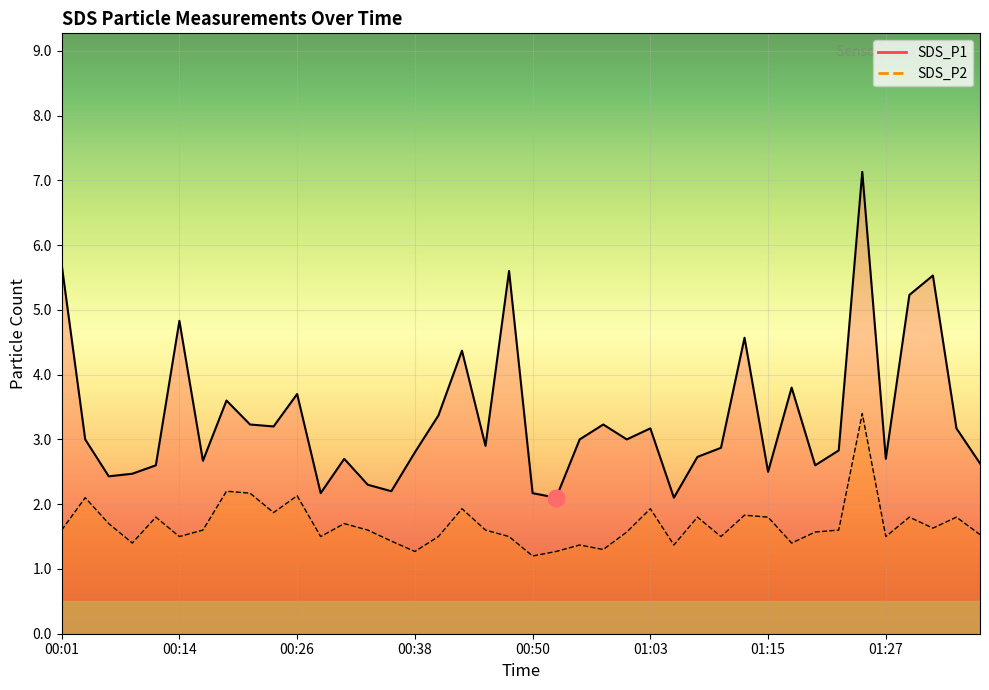

Reading right to left, list all the values displayed in this chart.

SDS_P1: 01:37=2.6	01:35=3.2	01:32=5.5	01:30=5.2	01:27=2.7	01:25=7.1	01:22=2.8	01:20=2.6	01:18=3.8	01:15=2.5	01:13=4.6	01:10=2.9	01:08=2.7	01:05=2.1	01:03=3.2	01:00=3.0	00:58=3.2	00:55=3.0	00:53=2.1	00:50=2.2	00:48=5.6	00:46=2.9	00:43=4.4	00:41=3.4	00:38=2.8	00:36=2.2	00:33=2.3	00:31=2.7	00:28=2.2	00:26=3.7	00:23=3.2	00:21=3.2	00:18=3.6	00:16=2.7	00:14=4.8	00:11=2.6	00:09=2.5	00:06=2.4	00:04=3.0	00:01=5.7
SDS_P2: 01:37=1.5	01:35=1.8	01:32=1.6	01:30=1.8	01:27=1.5	01:25=3.4	01:22=1.6	01:20=1.6	01:18=1.4	01:15=1.8	01:13=1.8	01:10=1.5	01:08=1.8	01:05=1.4	01:03=1.9	01:00=1.6	00:58=1.3	00:55=1.4	00:53=1.3	00:50=1.2	00:48=1.5	00:46=1.6	00:43=1.9	00:41=1.5	00:38=1.3	00:36=1.4	00:33=1.6	00:31=1.7	00:28=1.5	00:26=2.1	00:23=1.9	00:21=2.2	00:18=2.2	00:16=1.6	00:14=1.5	00:11=1.8	00:09=1.4	00:06=1.7	00:04=2.1	00:01=1.6